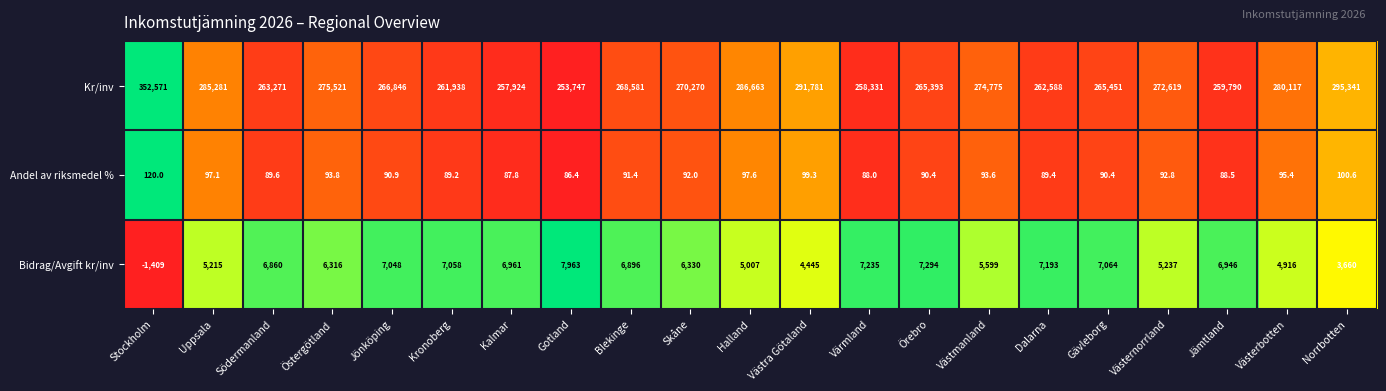

Is the value of Kr/inv at Halland greater than the value of Andel av riksmedel % at Norrbotten?

Yes